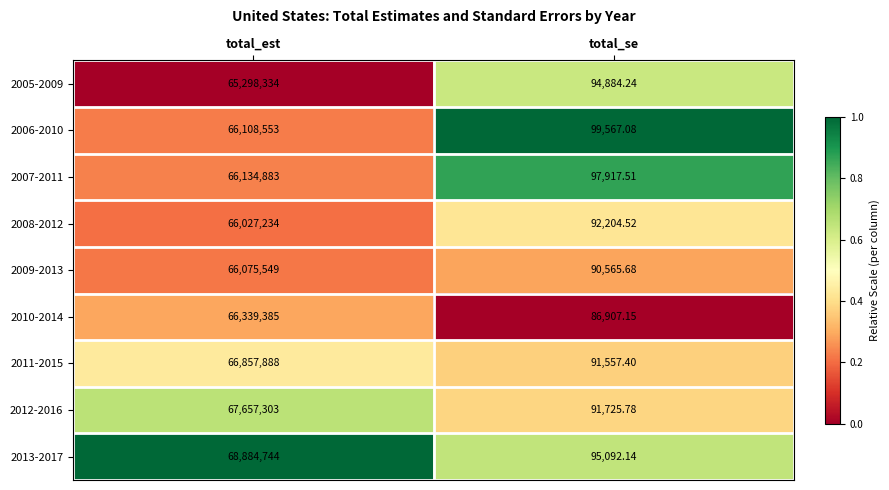

What is the difference between the highest and lowest values at total_est?

3586410.0